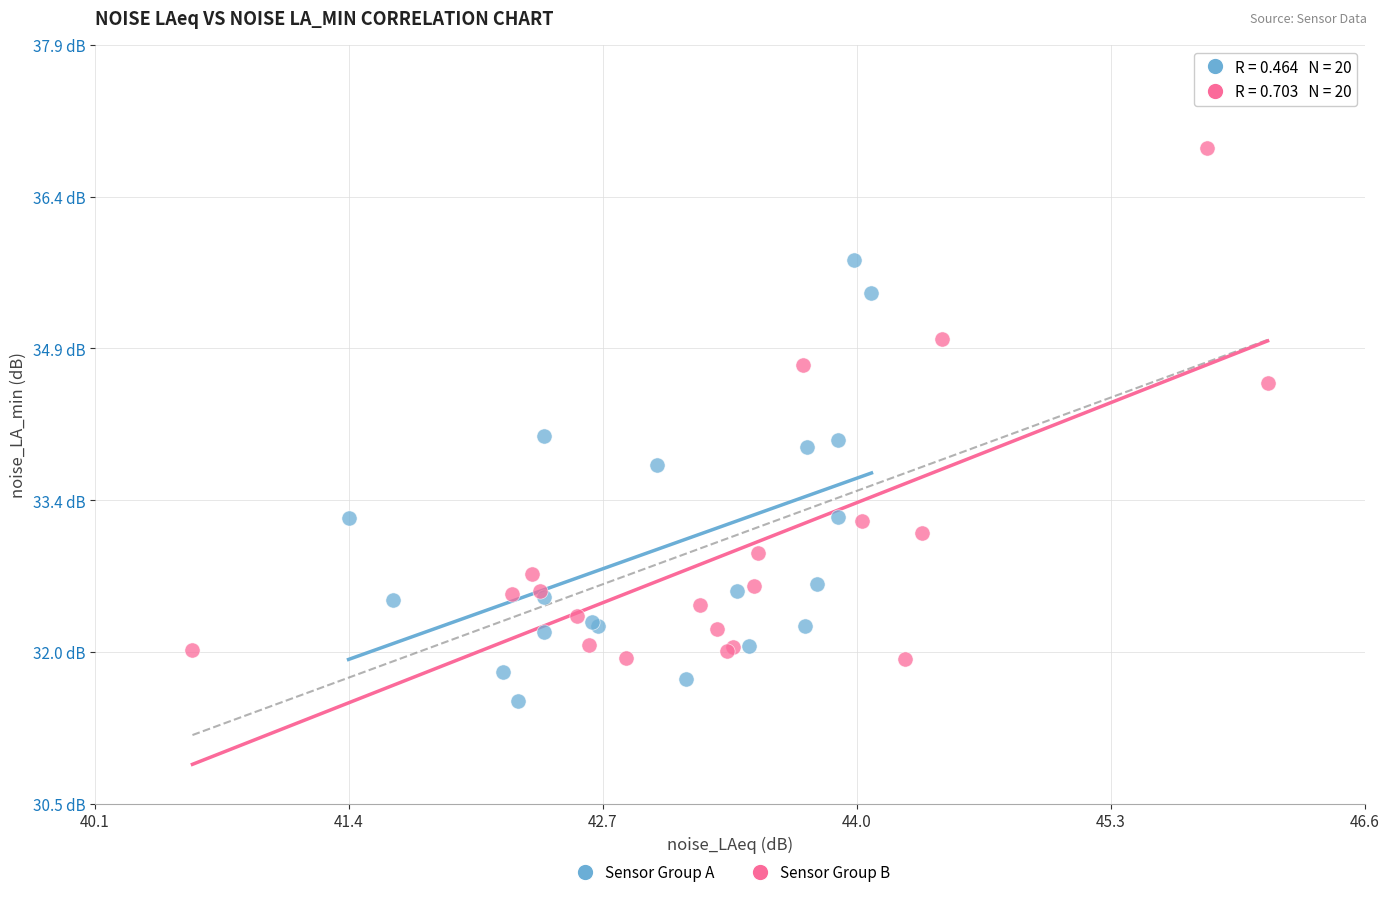

What are all the series names shown in the legend?

Sensor Group A, Sensor Group B